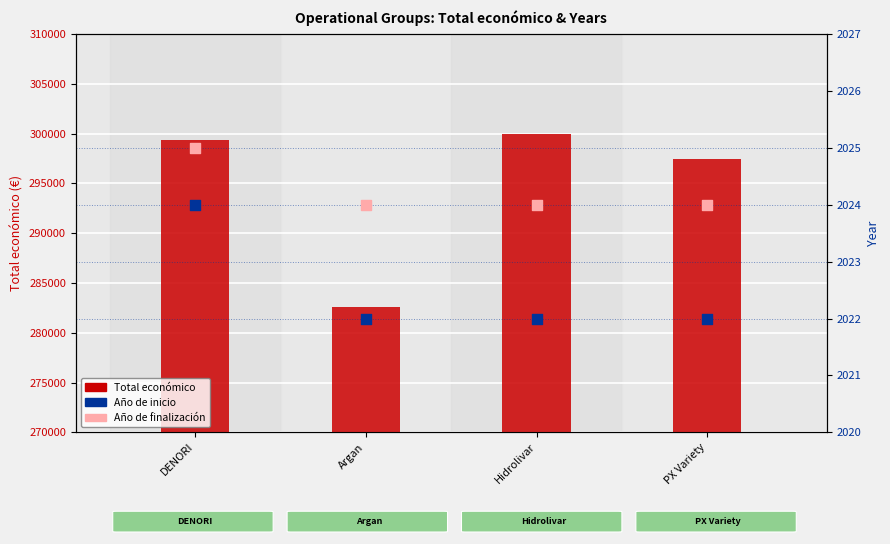

At how many categories does at least one series exceed 195186?

4